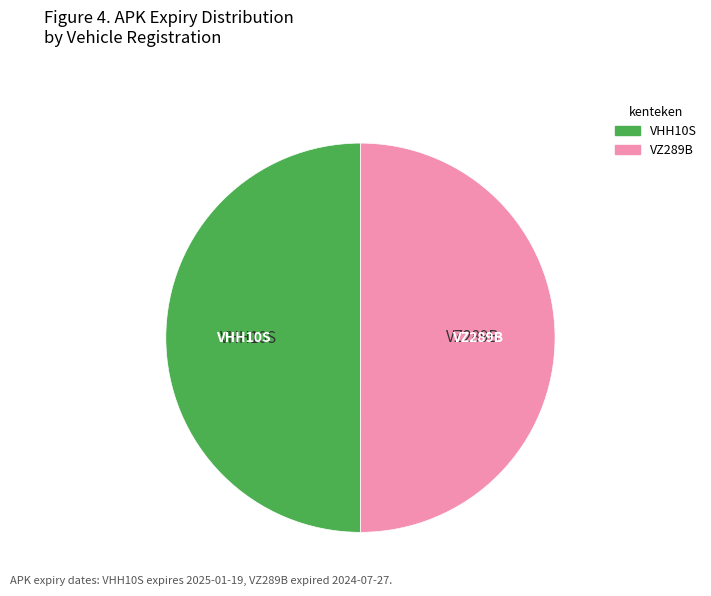

Is the sum of VZ289B and VHH10S greater than half?

Yes